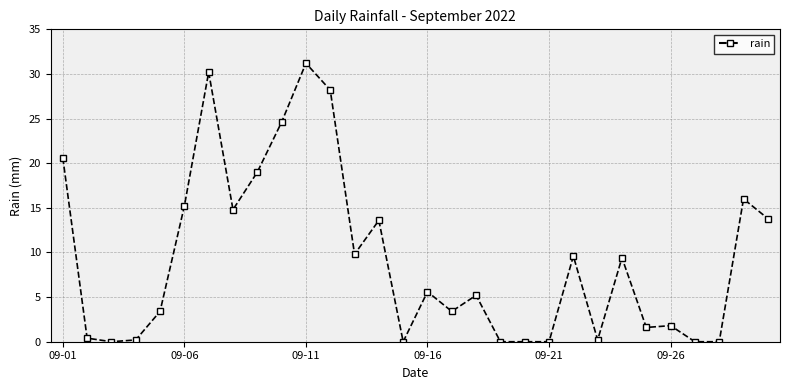

What is the value of the 14th point from the left?

13.6